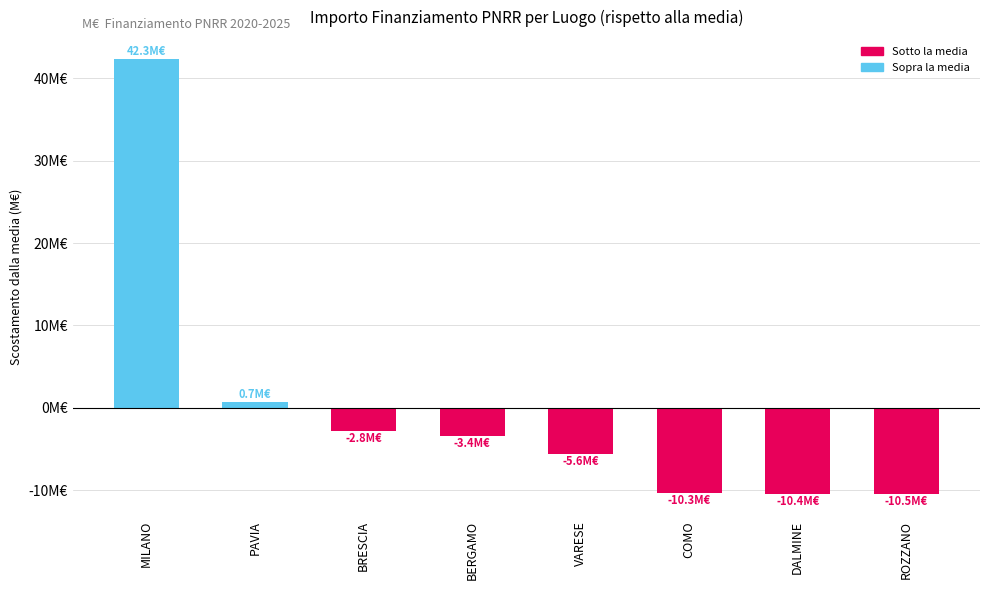

Does the chart contain any negative values?

Yes